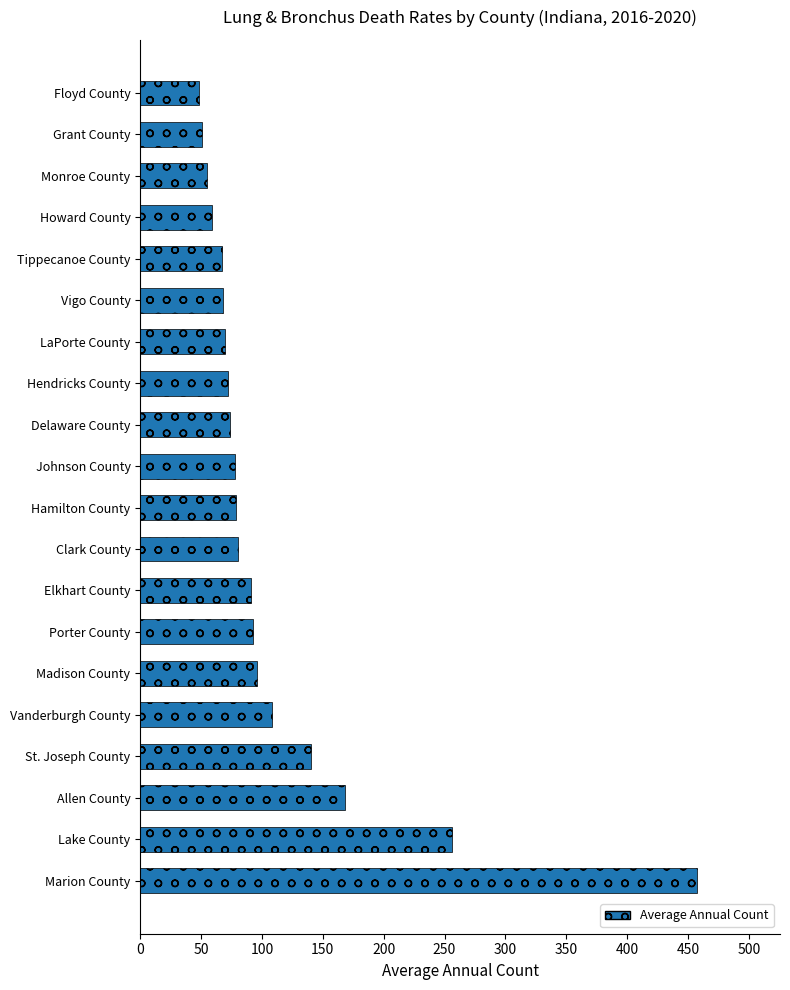

The value at Monroe County is 95. True or false?

False